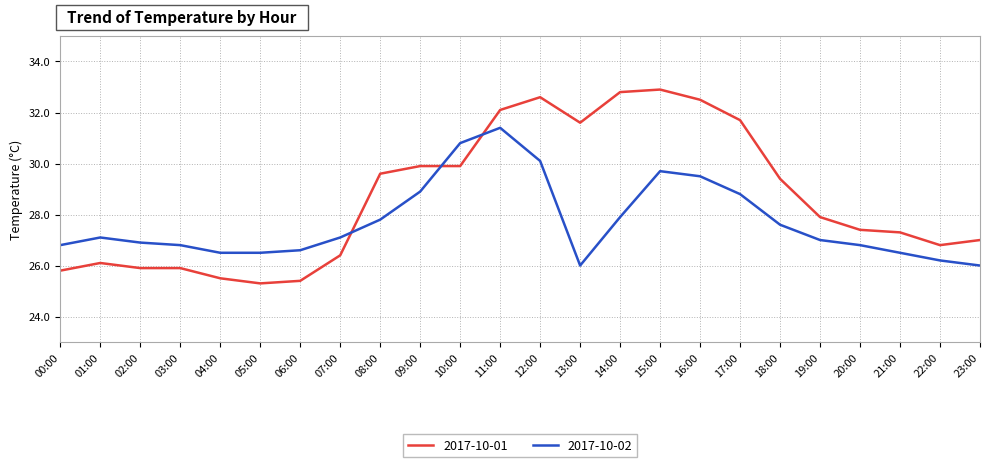

What value does the 2017-10-01 series have at 18:00?

29.4